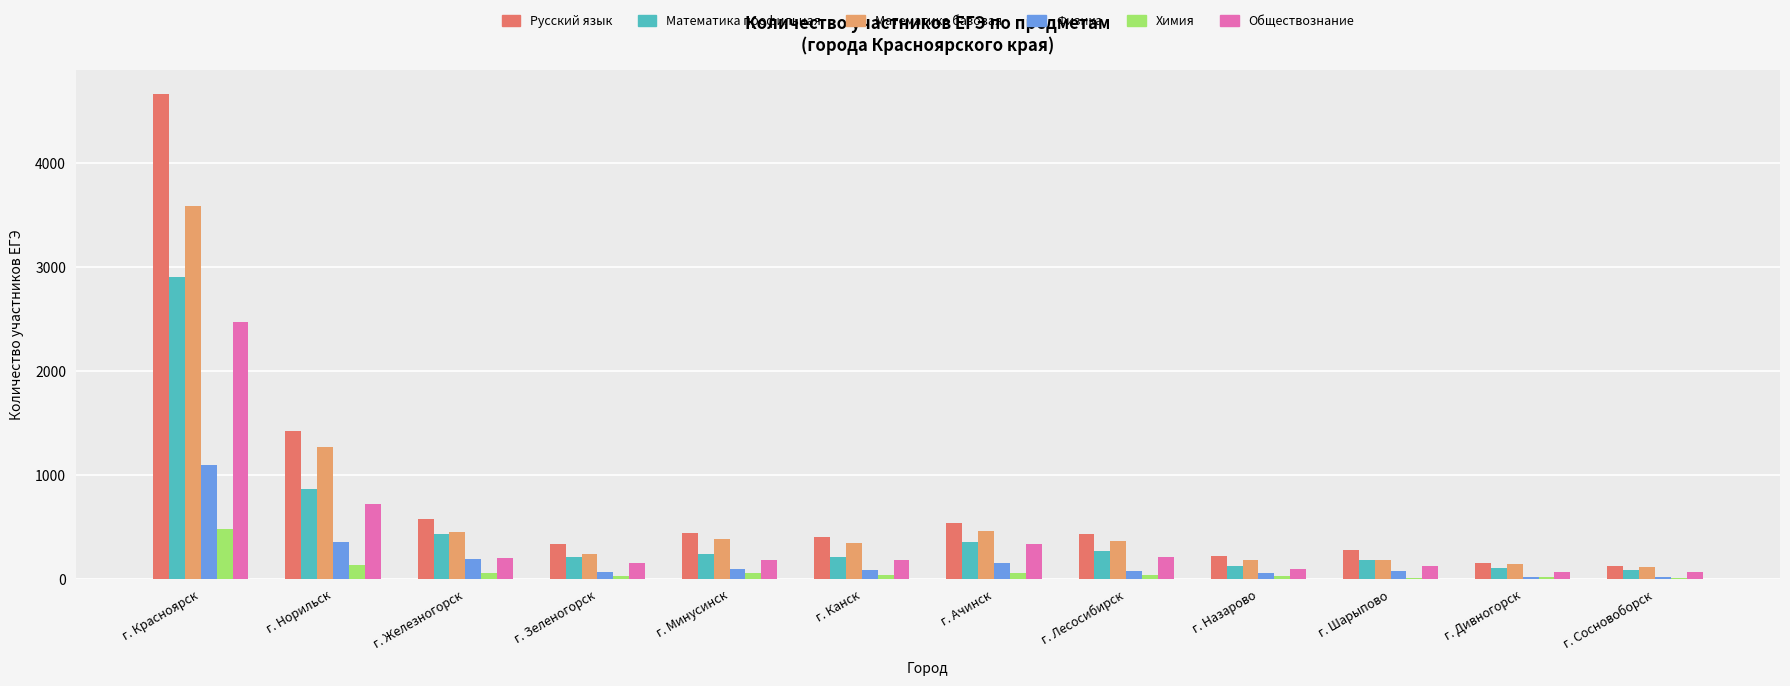

What is the label of the 12th bar from the right?

г. Красноярск